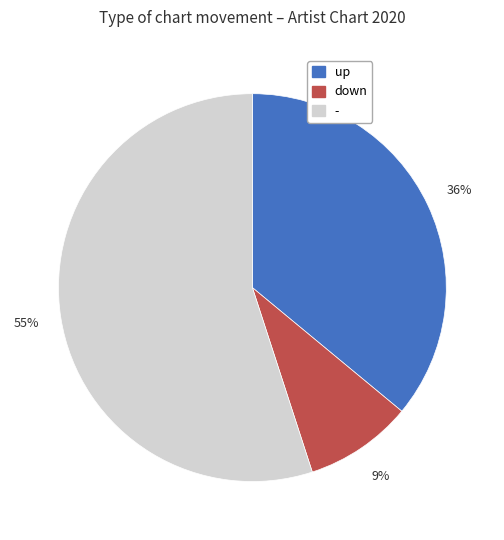

Is it true that up is 36% of the pie?

True